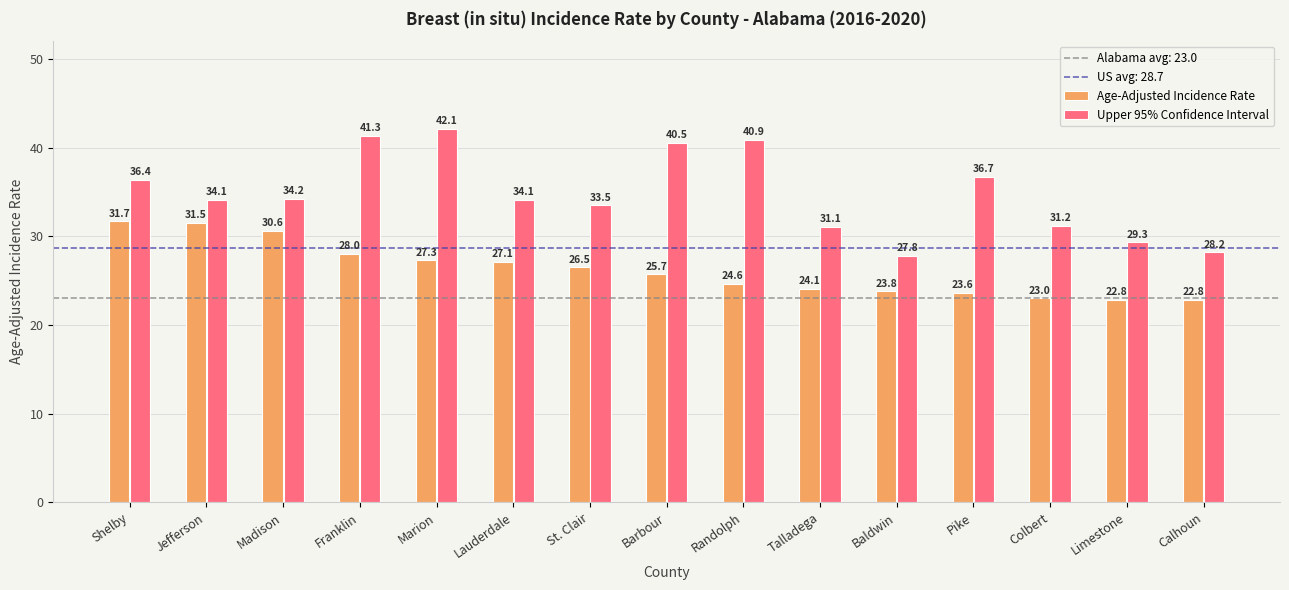

What is the difference between the maximum and minimum values in the Age-Adjusted Incidence Rate series?

8.9